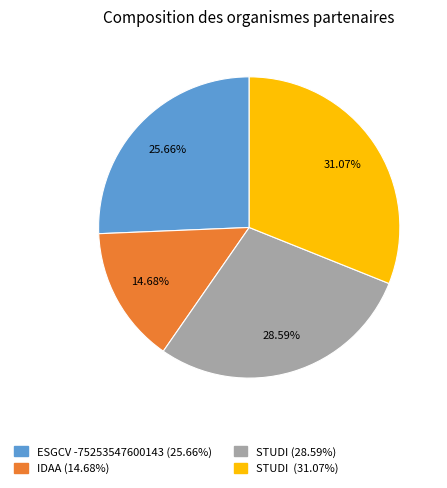

Is there any slice that represents more than half of the pie?

No